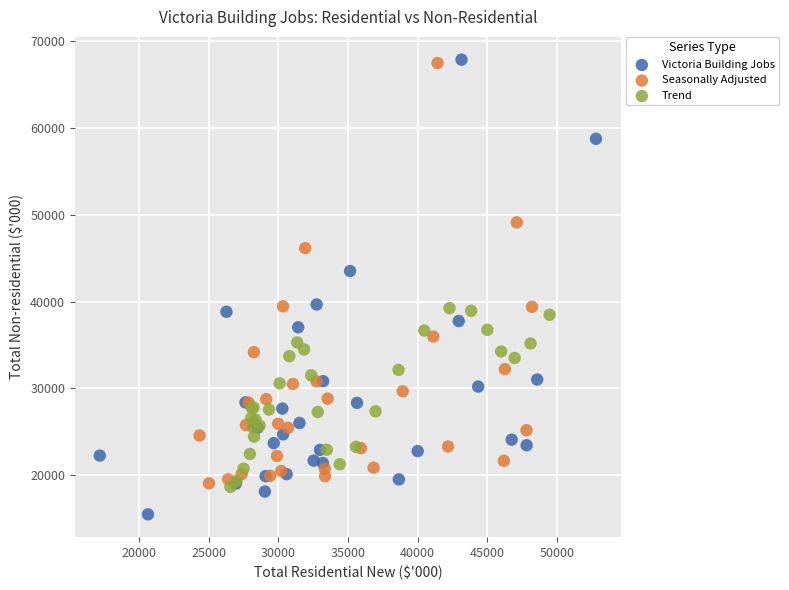

Which series contains the lowest Y value?

Victoria Building Jobs